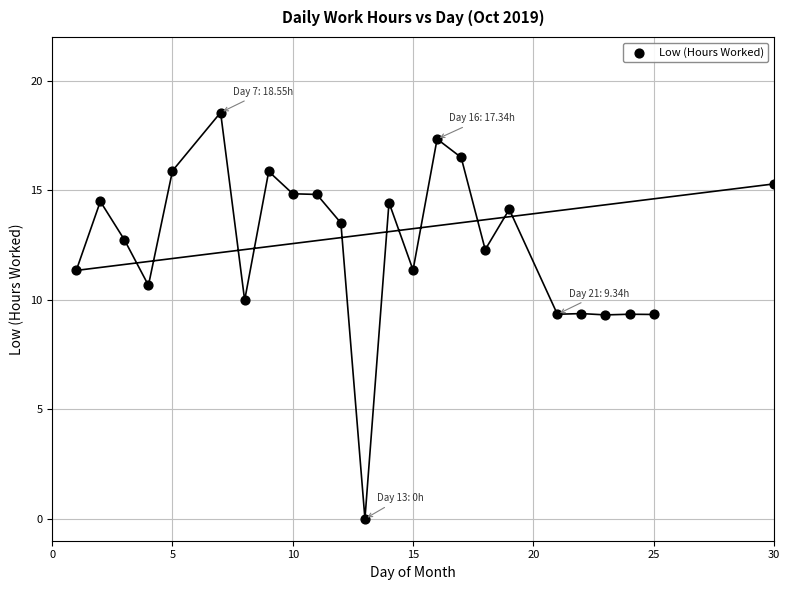

What is the range of X values (max minus min)?

29.0